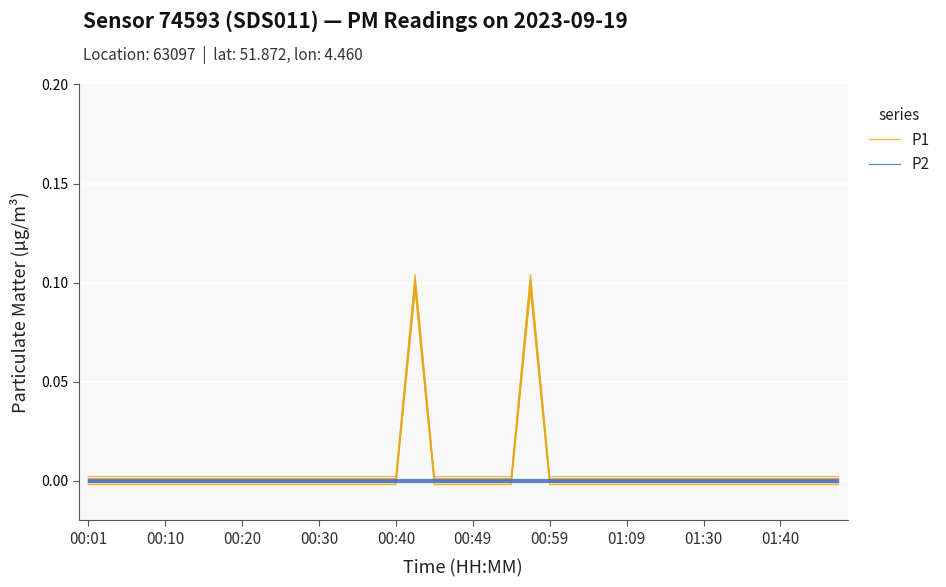

Rank the series by their average value, from lowest to highest.

P2, P1